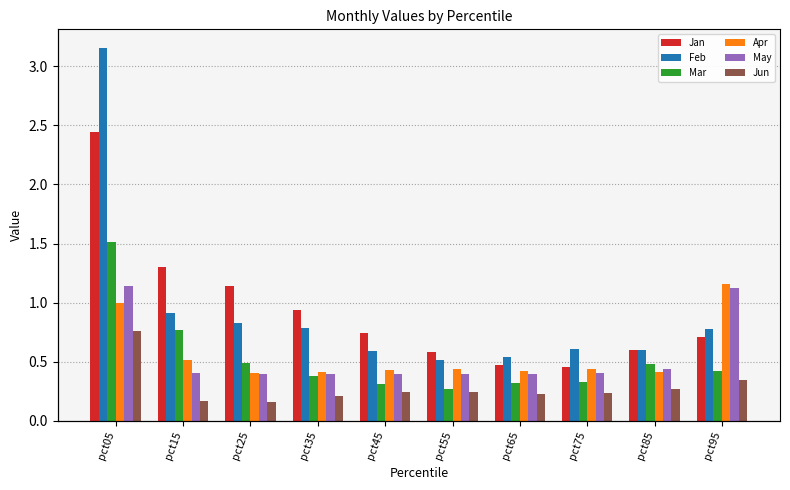

Which series changed the most between pct35 and pct75?

Jan